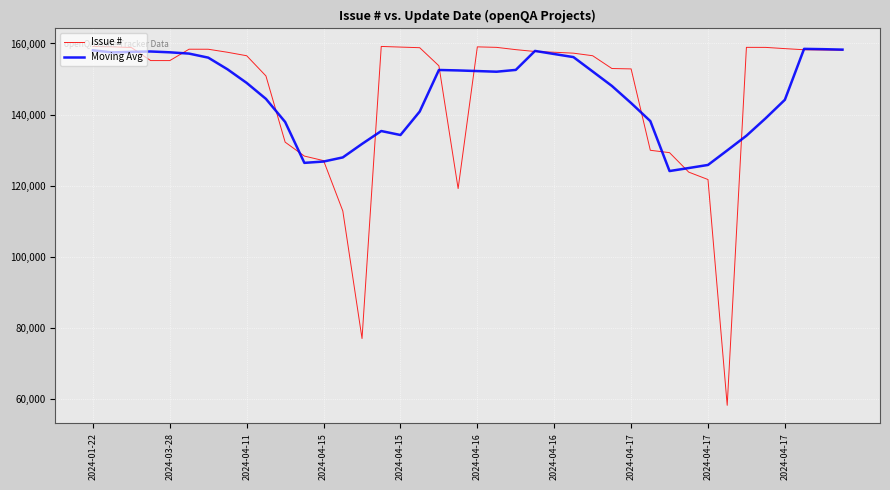

What is the smallest value displayed?

58184.0